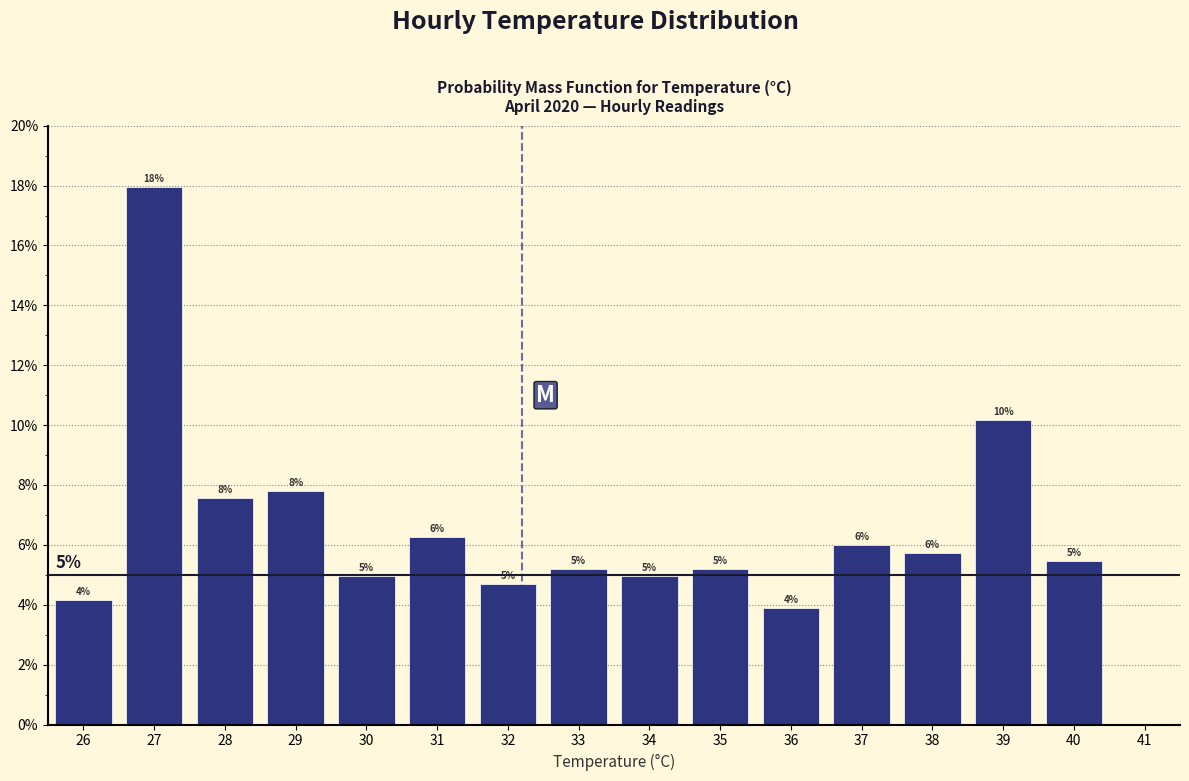

Does the chart contain any negative values?

No